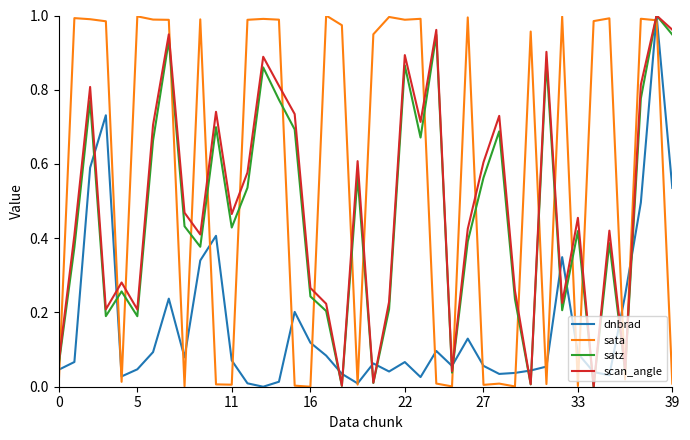

What are all the series names shown in the legend?

dnbrad, sata, satz, scan_angle